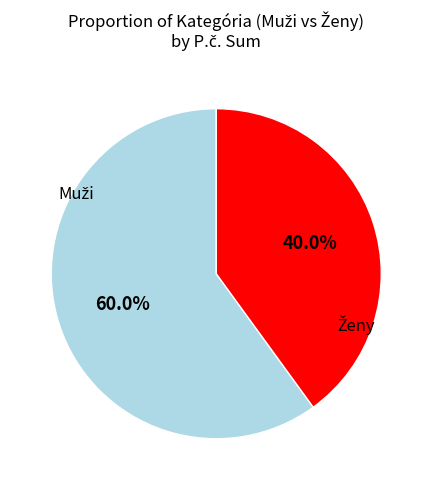

How many segments does this pie chart have?

2